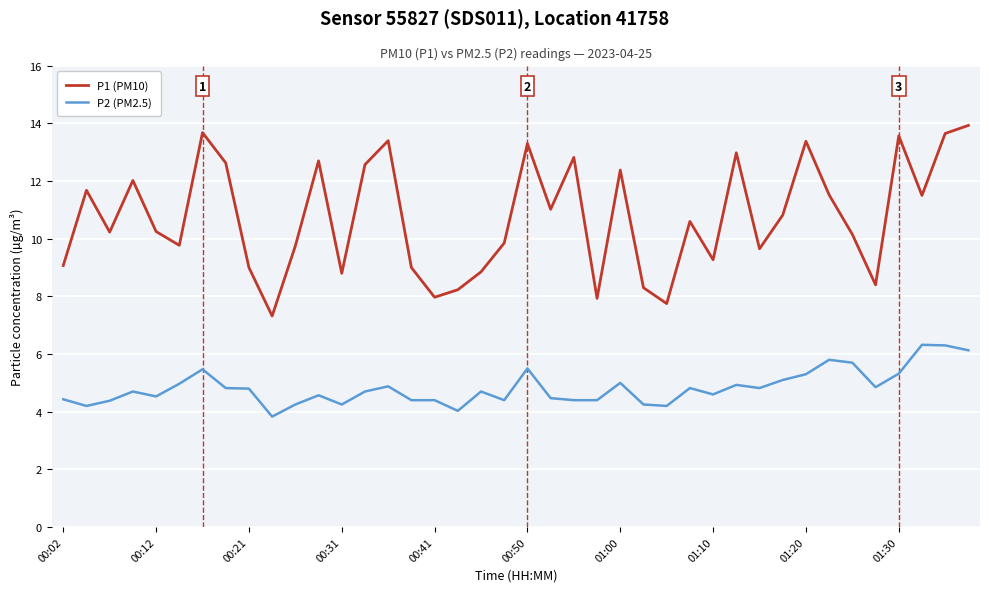

True or false: P2 (PM2.5) and P1 (PM10) intersect in this chart.

False